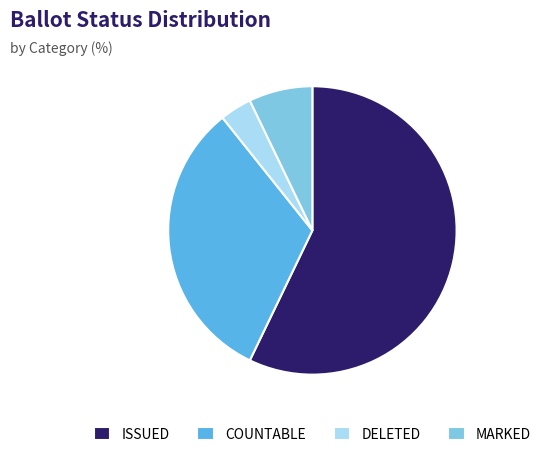

Which slice is the largest?

ISSUED